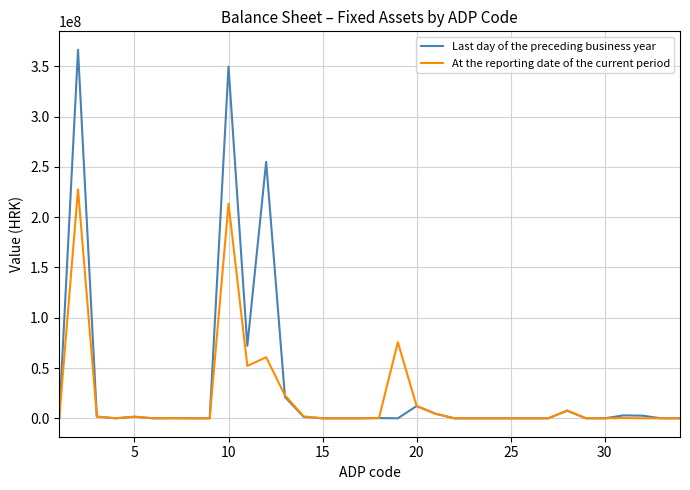

Which series has the widest spread of values?

Last day of the preceding business year